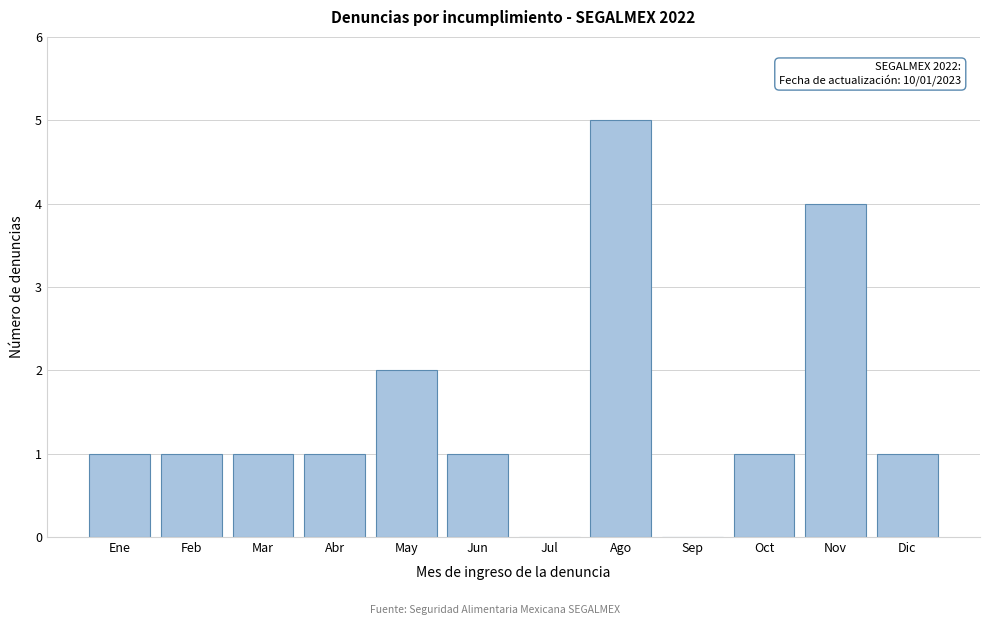

Reading right to left, extract all data points from this chart.

Dic=1	Nov=4	Oct=1	Sep=0	Ago=5	Jul=0	Jun=1	May=2	Abr=1	Mar=1	Feb=1	Ene=1